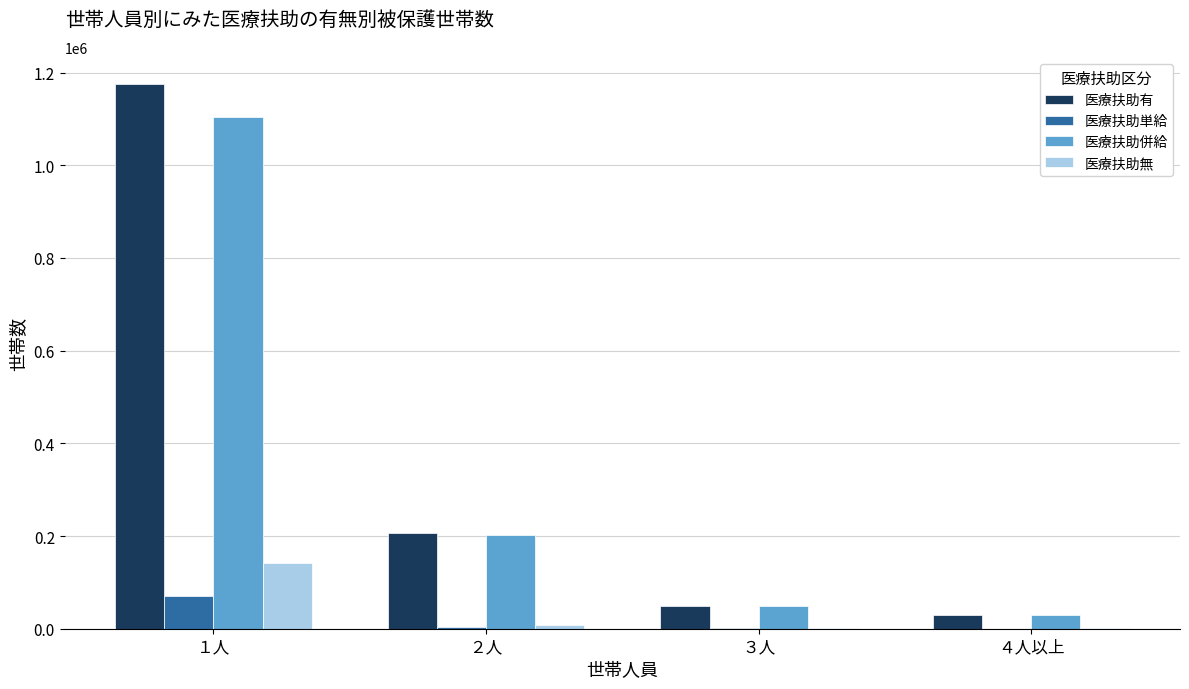

Which series has the largest total across all categories?

医療扶助有